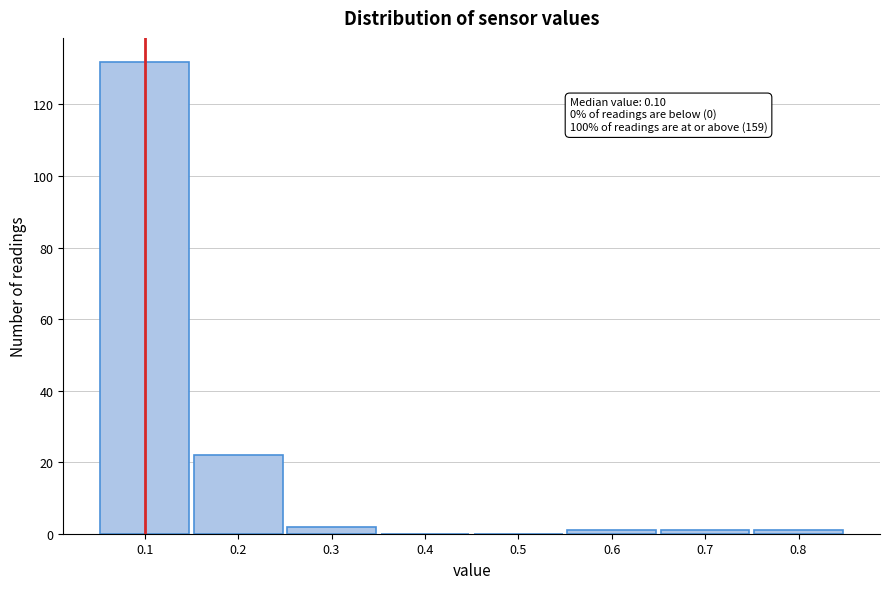

Which range on the x-axis has the tallest bar?

0.05 to 0.15